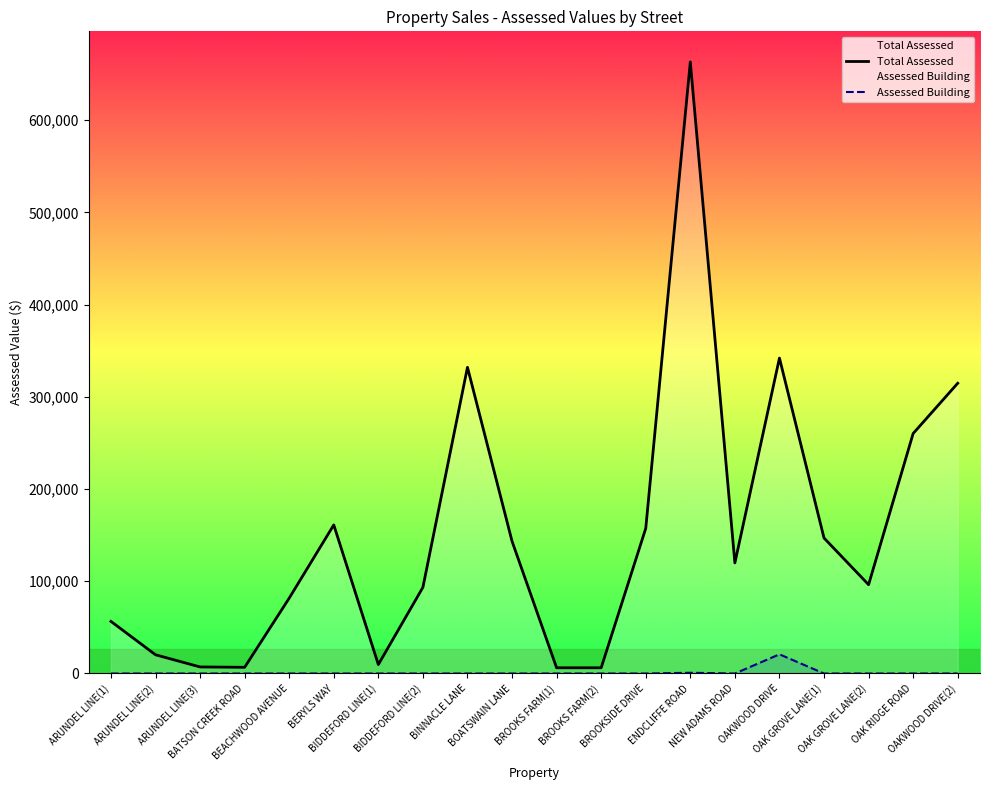

What position from the right is BROOKS FARM(1)?

10